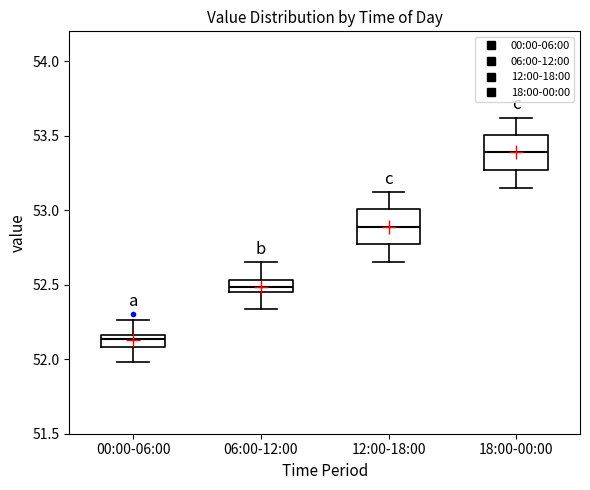

Which box has the lowest median line?

00:00-06:00